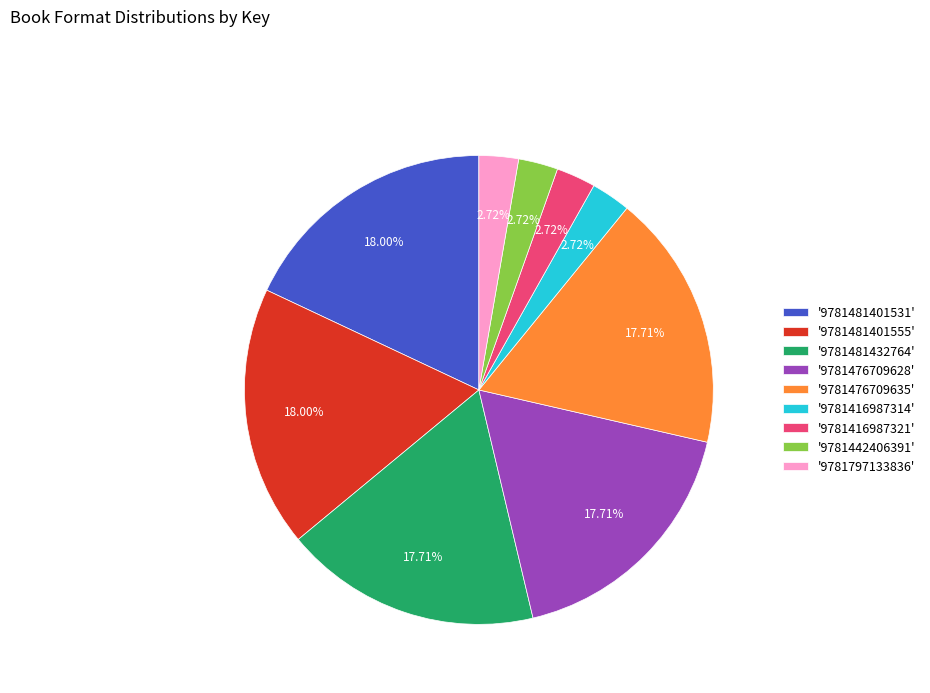

Does any single category account for the majority?

No